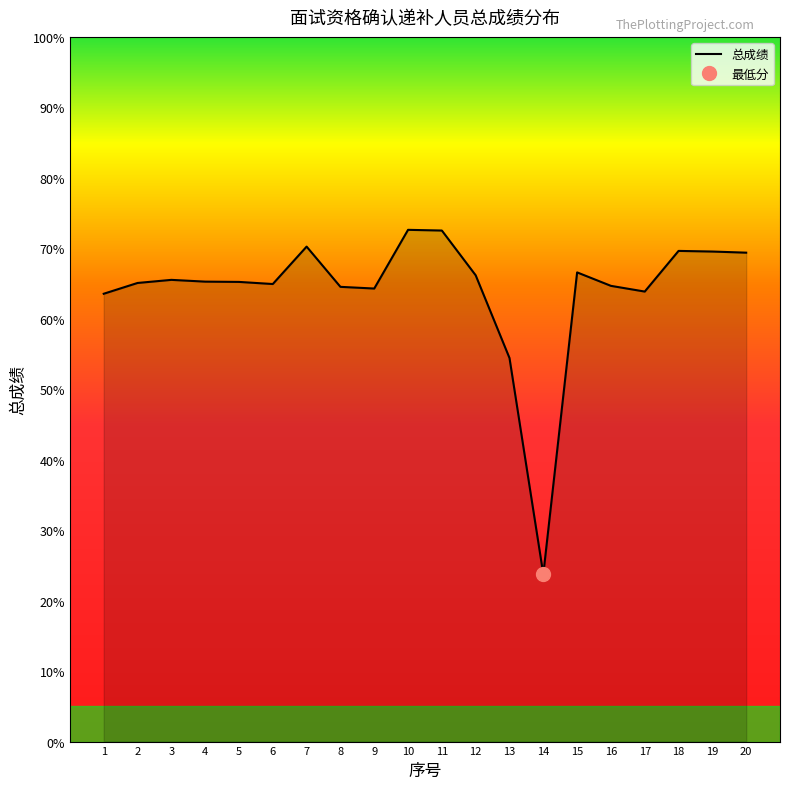

True or false: the data shows 7.2 at 14.

False